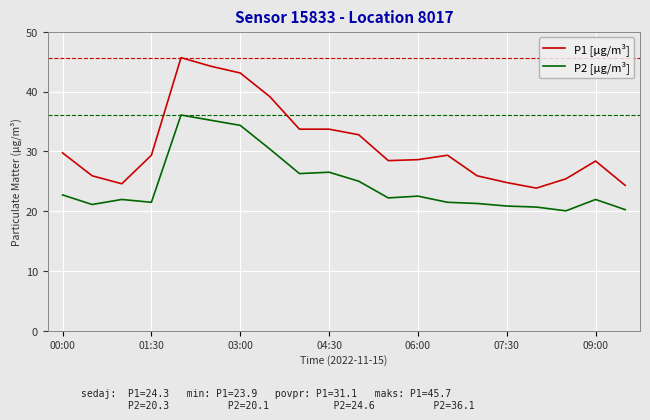

True or false: P2 [μg/m³] and P1 [μg/m³] cross at least once.

False